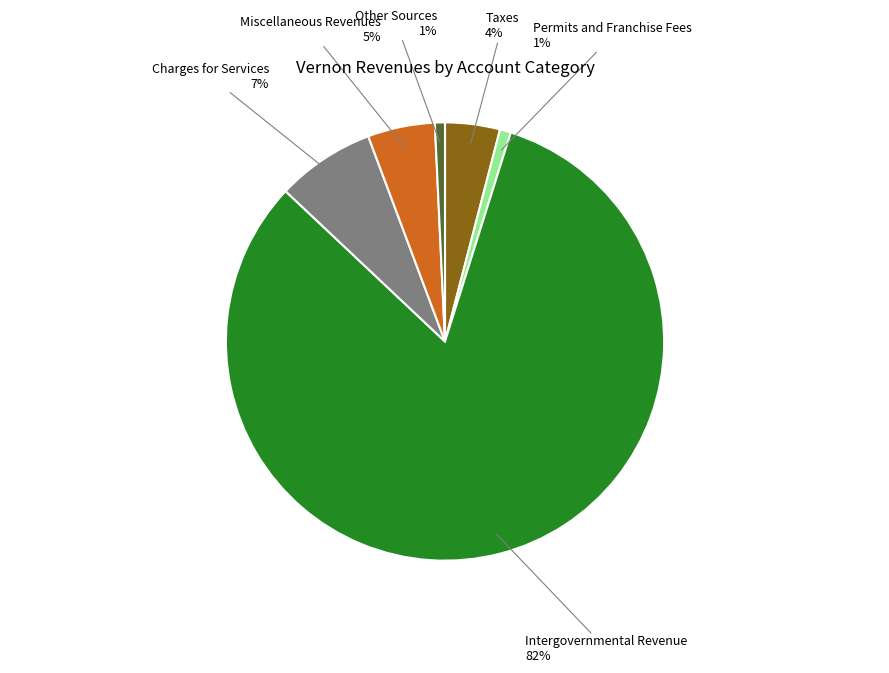

Does any single category account for the majority?

Yes